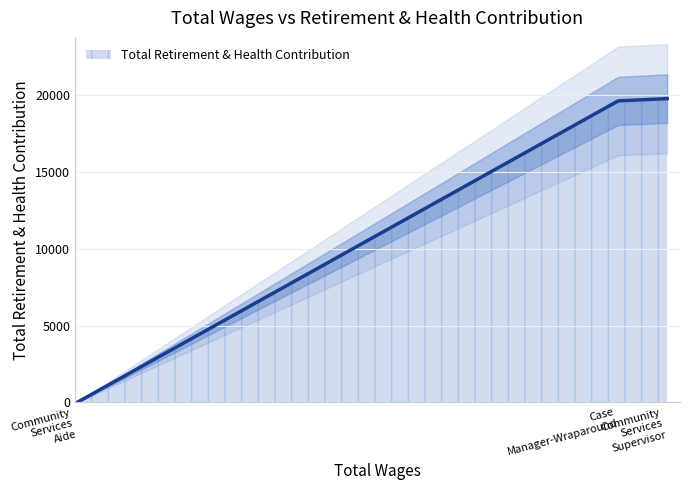

At which label does the data first exceed 19622?

Community Services Supervisor